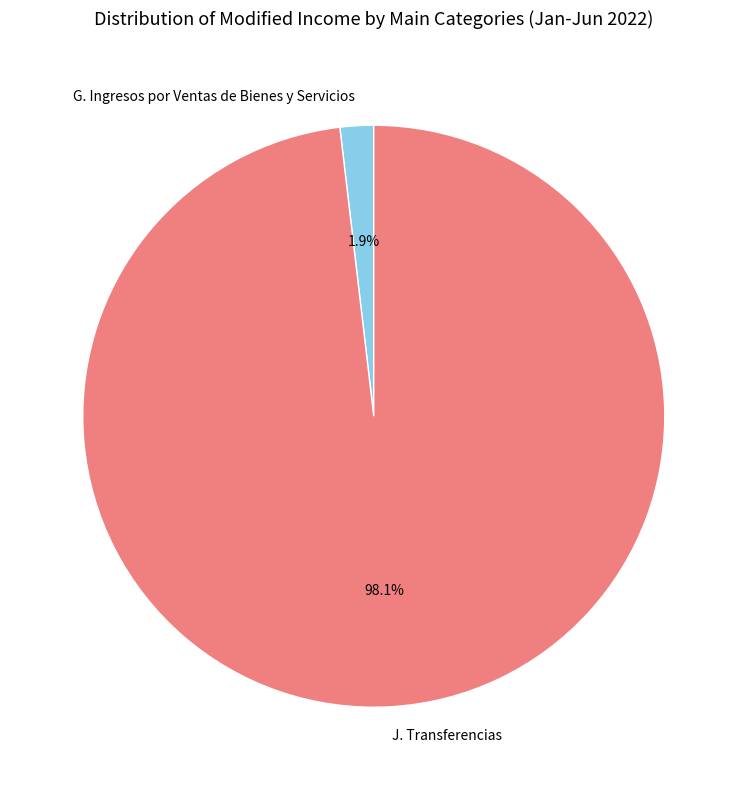

Count the number of slices in the pie.

2